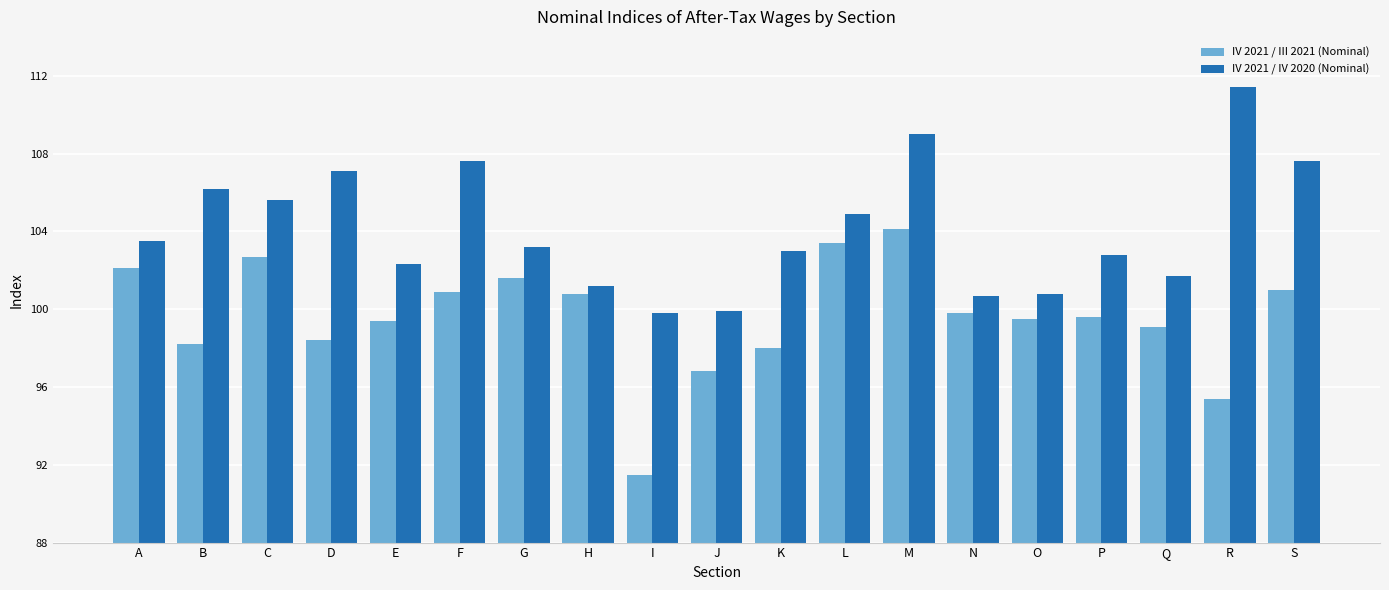

Is the value of IV 2021 / IV 2020 (Nominal) at B greater than the value of IV 2021 / III 2021 (Nominal) at B?

Yes